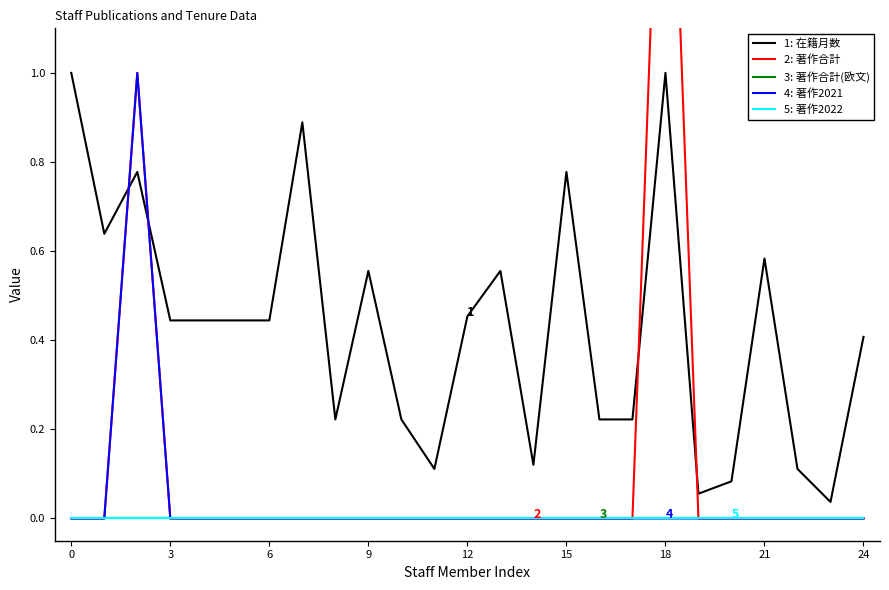

True or false: 著作2022 has more than 2 interior local peaks.

False